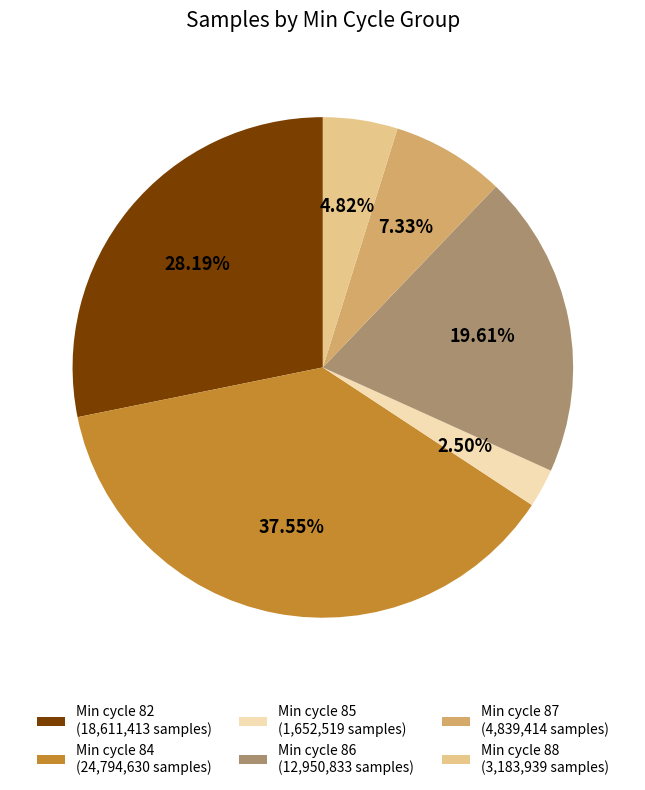

How many slices are in this pie chart?

6